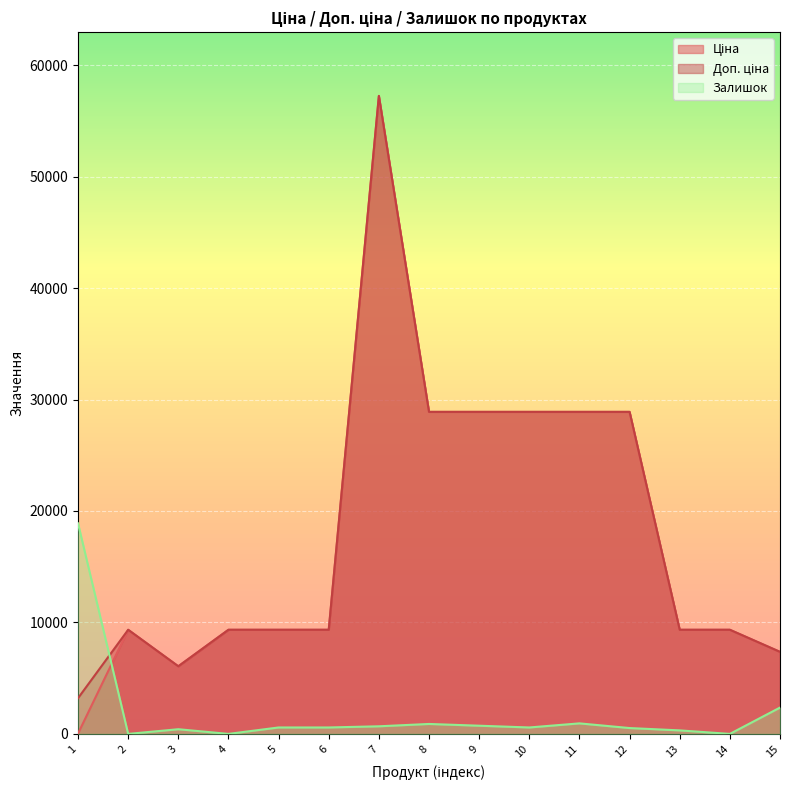

Which category has the lowest value in the Доп. ціна series?

1